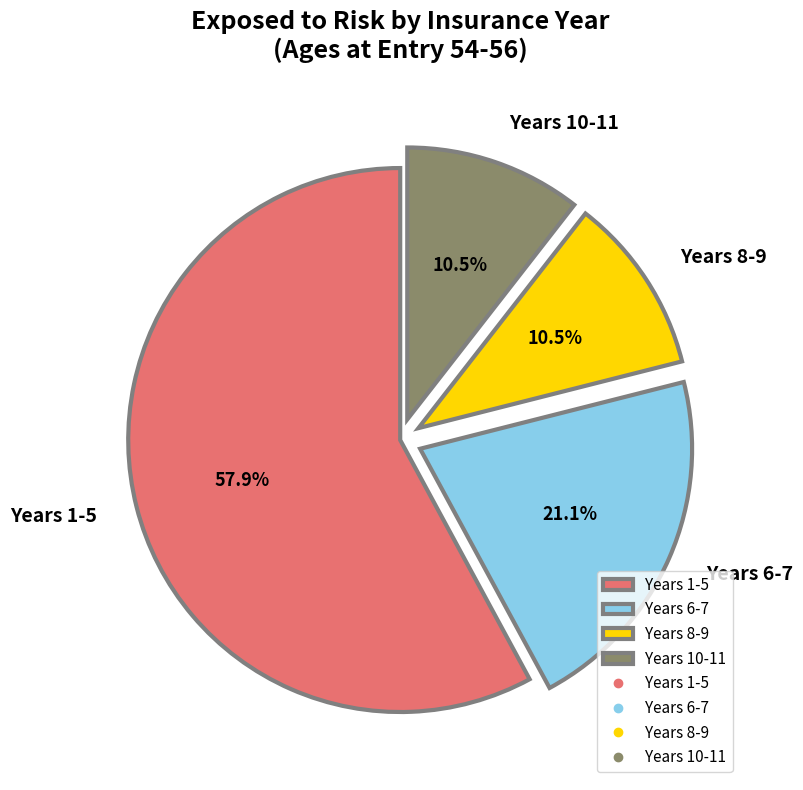

Count the number of slices in the pie.

4